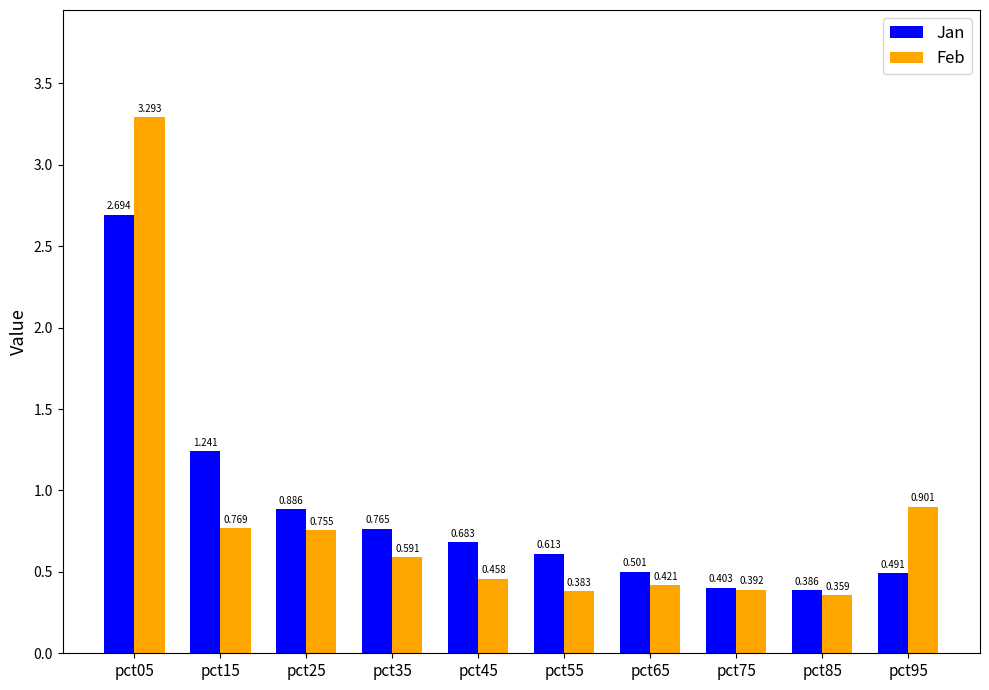

The Jan series shows 1.7 at pct15. True or false?

False